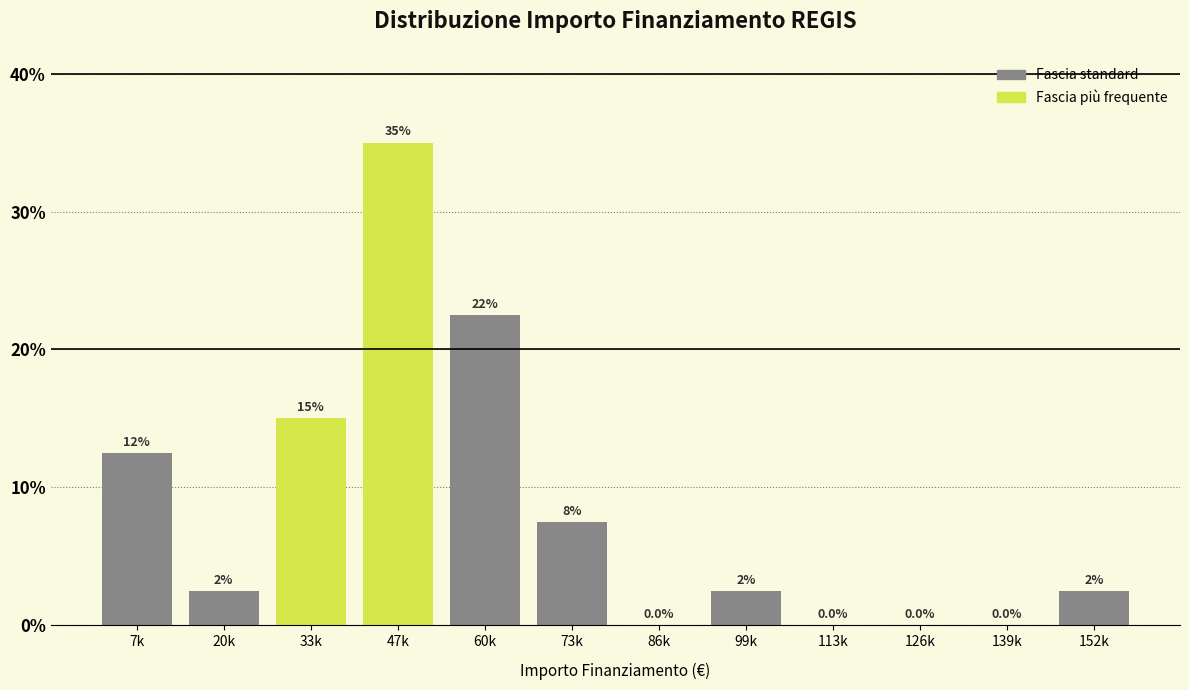

Reading left to right, list all the values displayed in this chart.

7k=12.5	20k=2.5	33k=15.0	47k=35.0	60k=22.5	73k=7.5	86k=0.0	99k=2.5	113k=0.0	126k=0.0	139k=0.0	152k=2.5